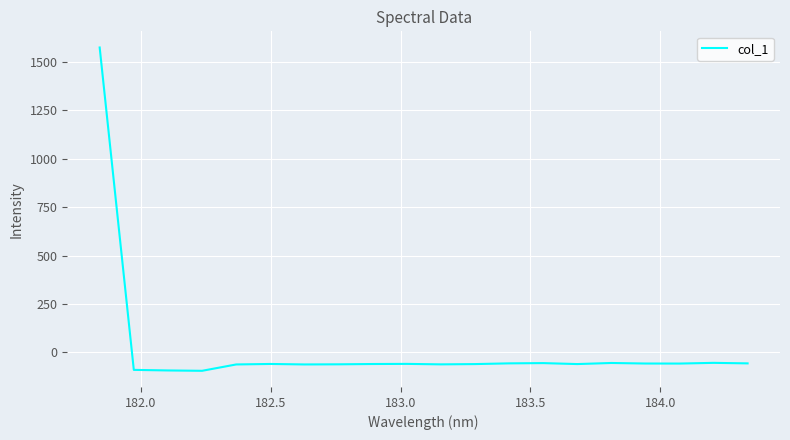

What is the difference between the maximum and minimum values?

1666.9